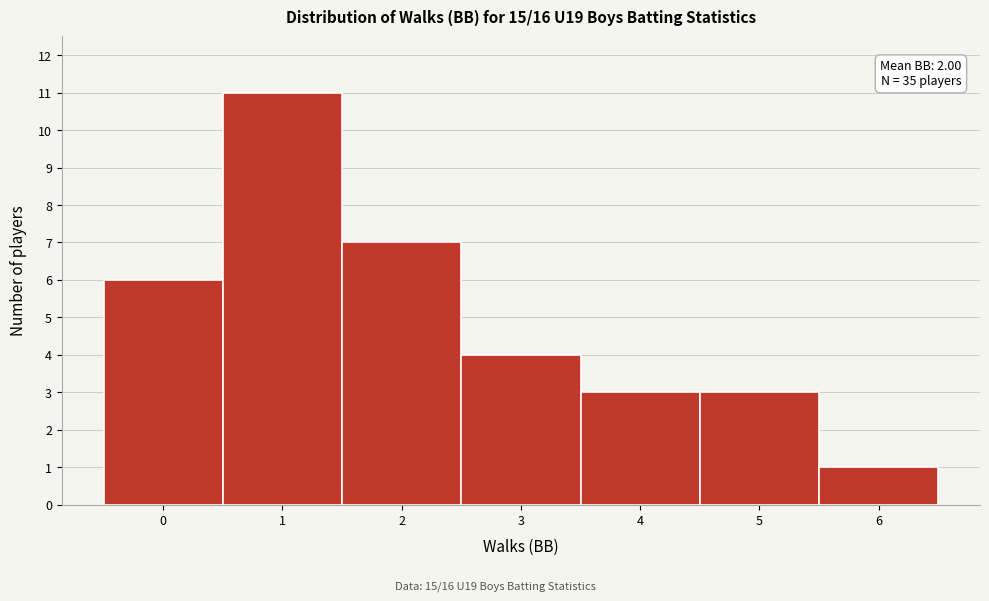

Which range on the x-axis has the tallest bar?

0.5 to 1.5